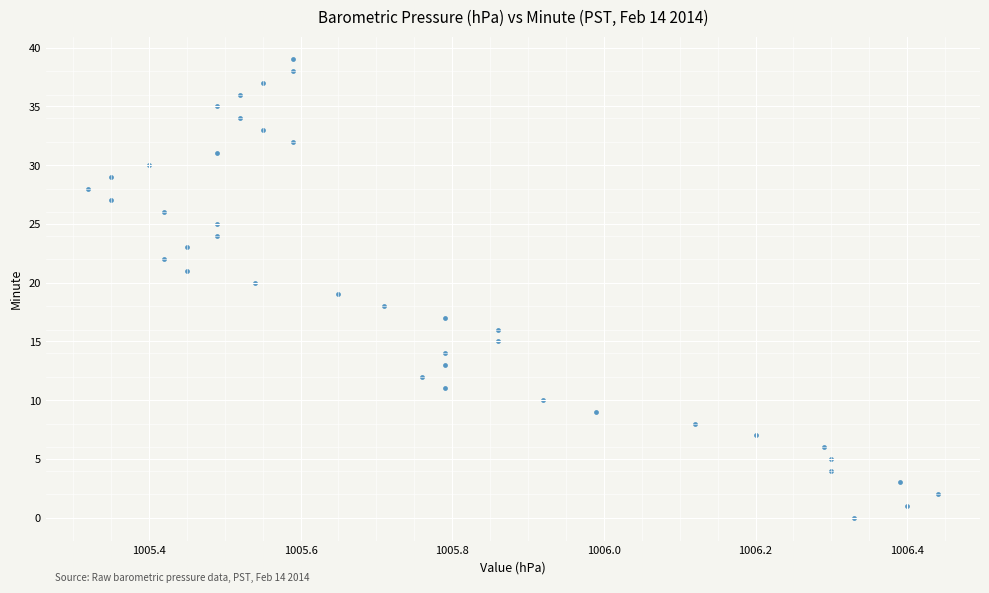

What is the range of Y values (max minus min)?

39